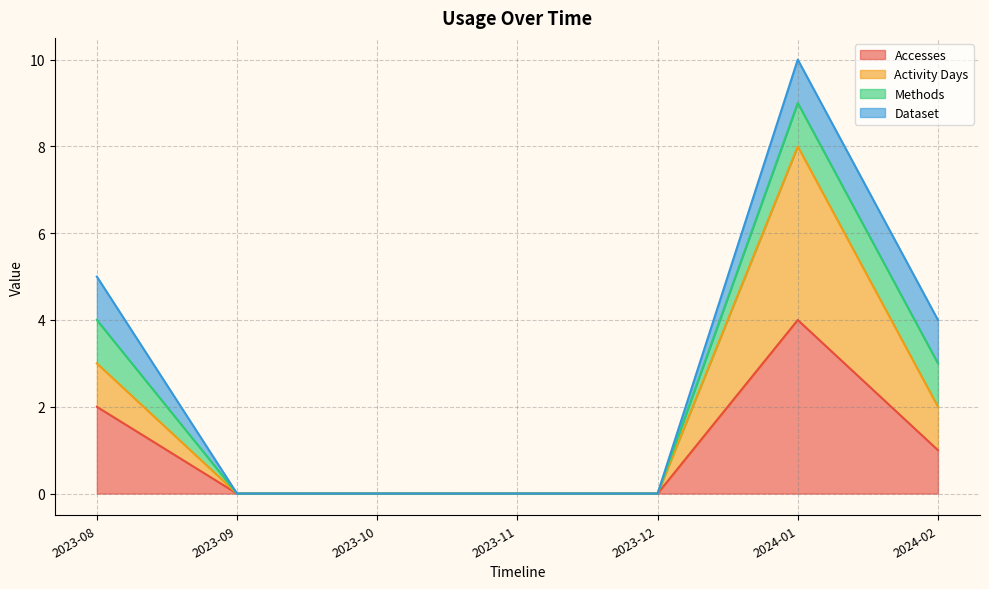

How many data points in Accesses are above 0?

3